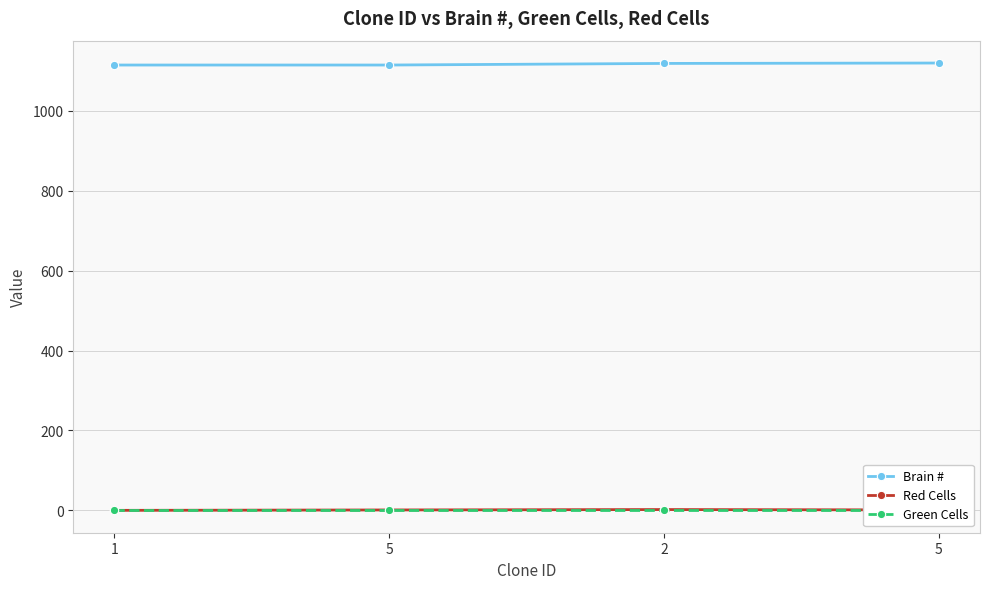

Which has a higher value, 5 or 2?

5